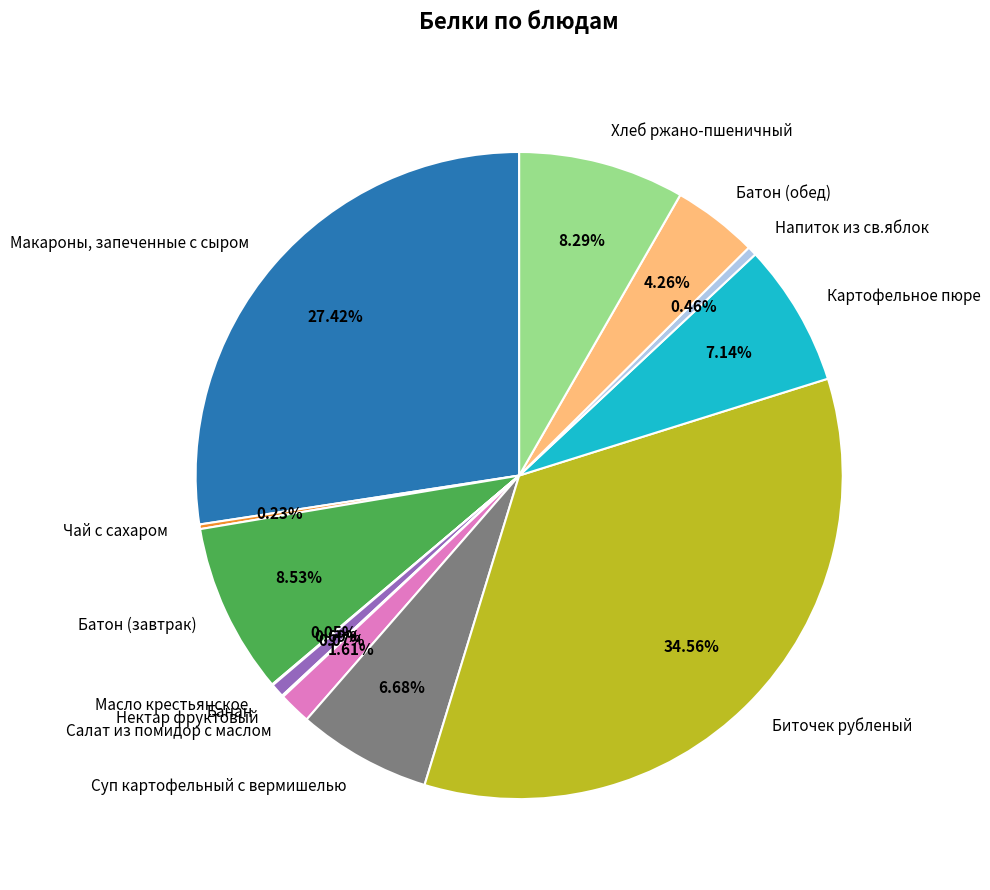

To the nearest percent, what is the average slice percentage?

8%